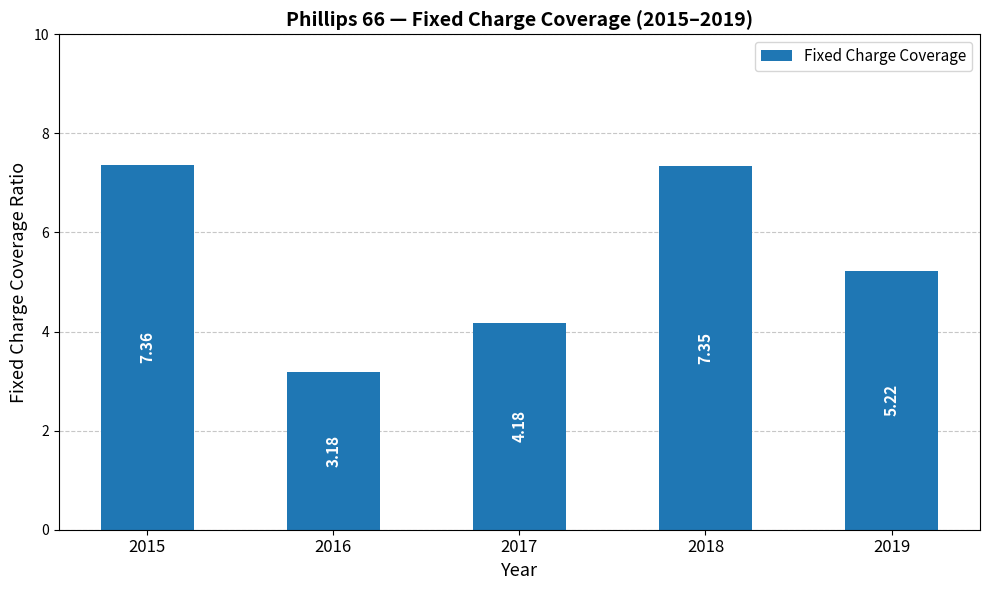

How many categories are shown in the chart?

5